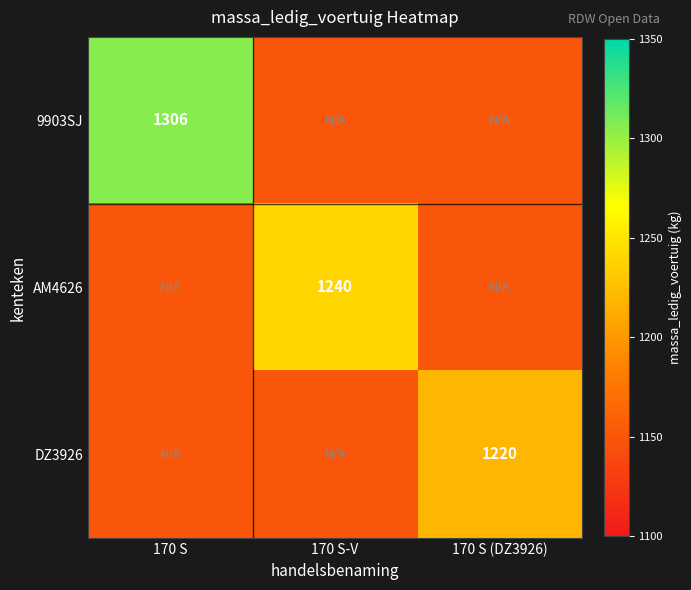

Is it true that AM4626 equals 1979 at 170 S-V?

False